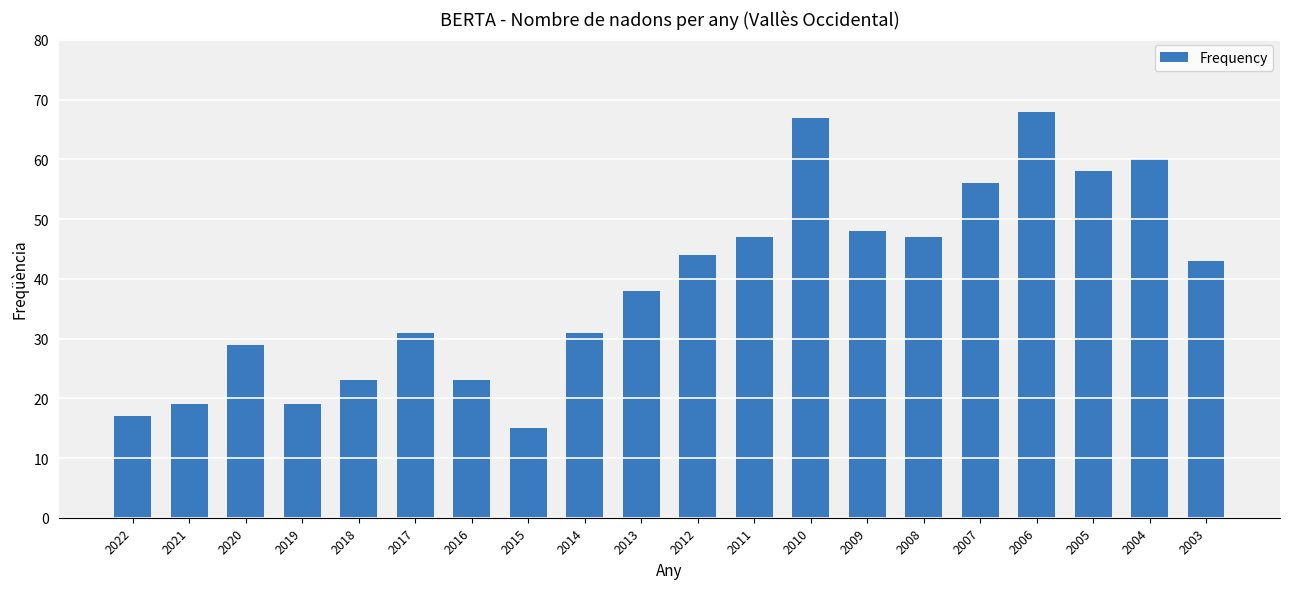

Read the value at 2005.

58